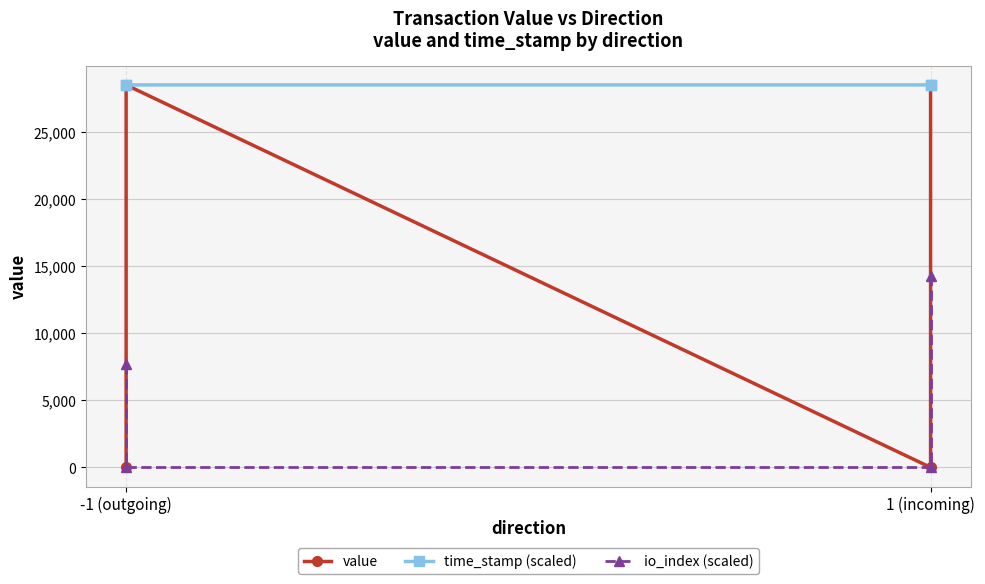

List the series in order of their peak value, highest first.

value, time_stamp (scaled), io_index (scaled)